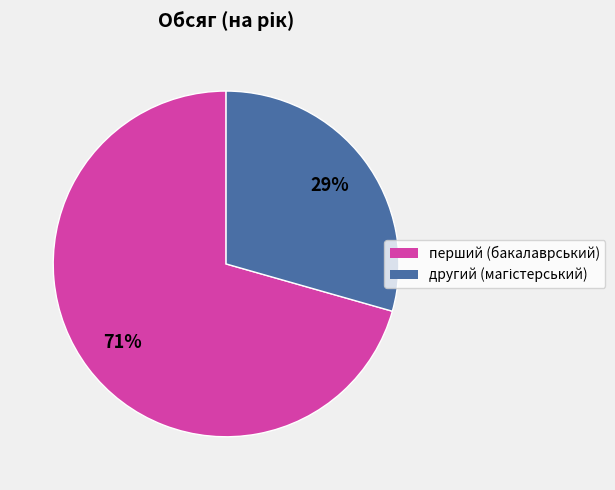

Is there a majority slice in this chart?

Yes